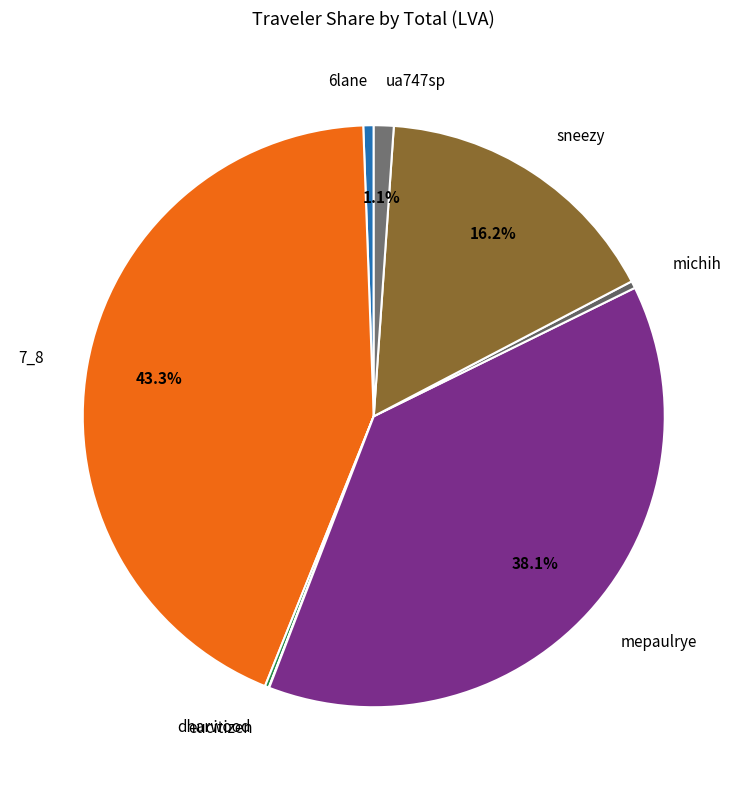

Combined, do ua747sp and 6lane account for over 50%?

No